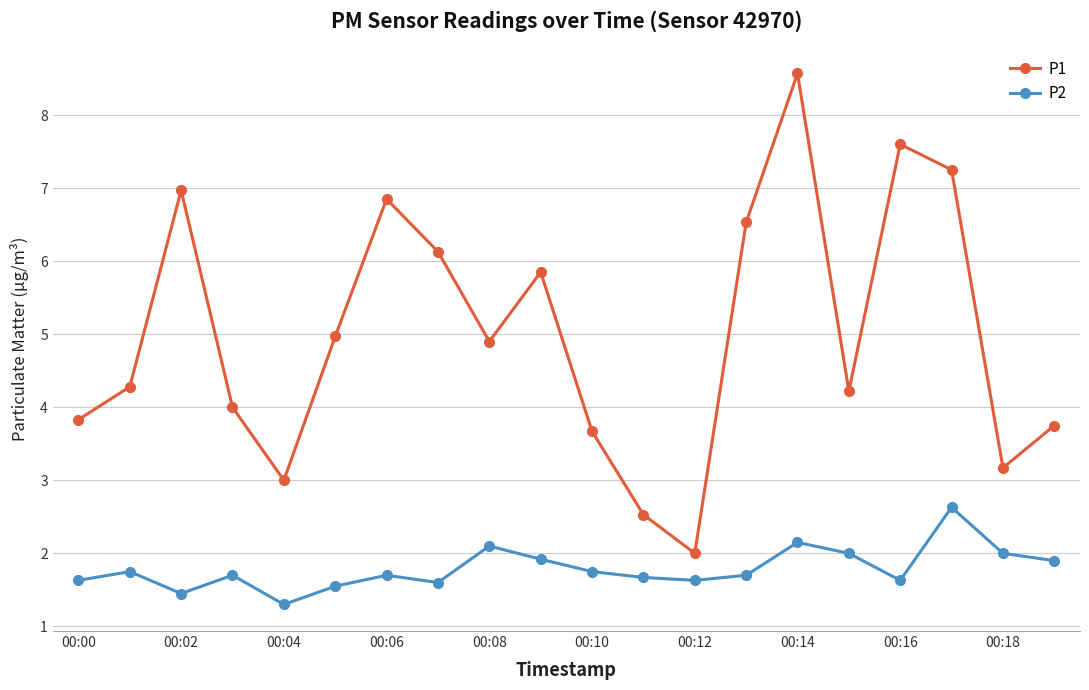

What is the difference between the maximum and minimum values in the P1 series?

6.6